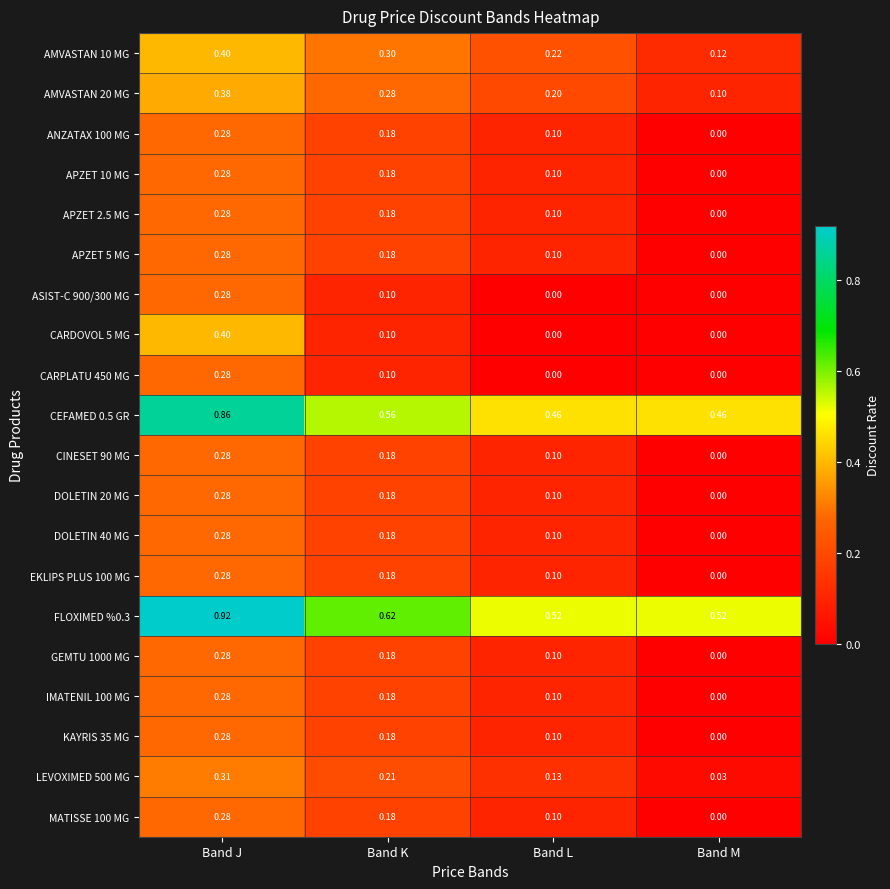

How many data points in DOLETIN 40 MG are above 0?

3